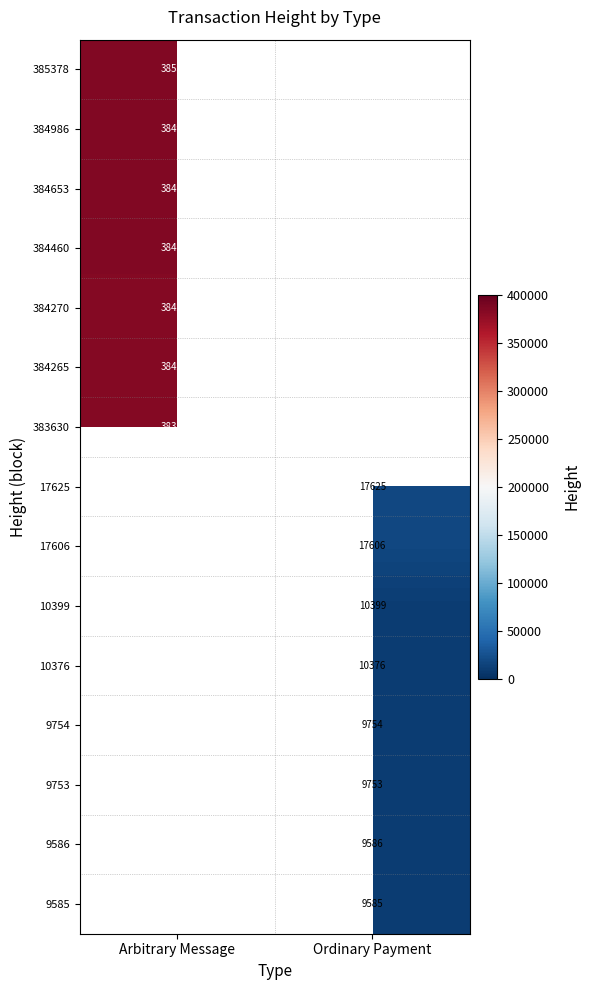

True or false: 10376 has a value of 2314 at Ordinary Payment.

False